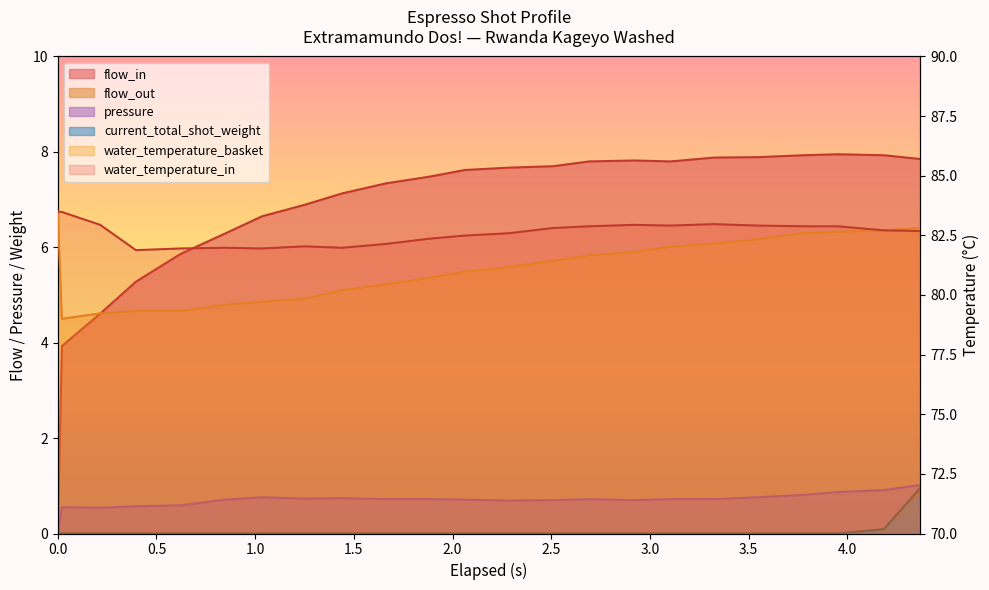

How many categories are shown in the chart?

23